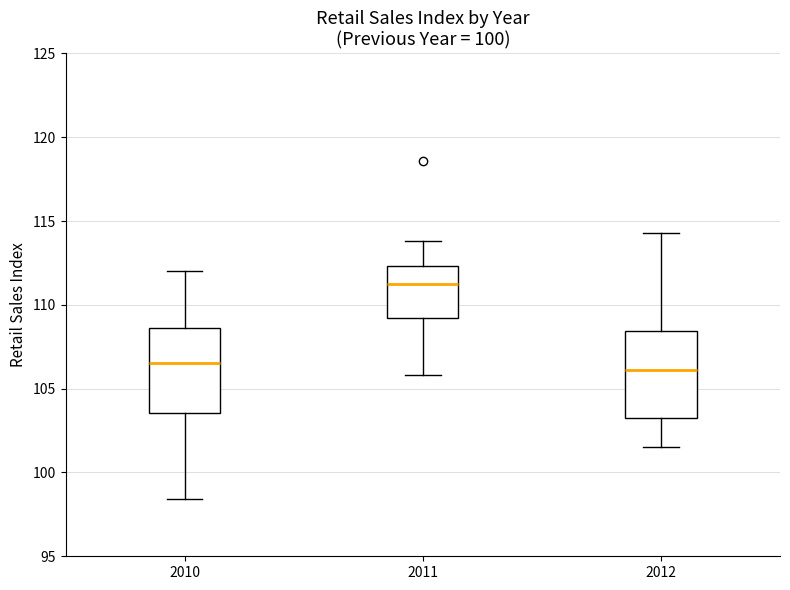

Reading left to right, read every box against the y-axis: the position of its median line, the range the box covers, and the ends of its whiskers. The values are not printed on the chart, so give them approximately, as read against the axis.

2010: median 106.5, box 103.5 to 108.5, whiskers 98.5 to 112.0
2011: median 111.5, box 109.0 to 112.5, whiskers 106.0 to 114.0
2012: median 106.0, box 103.5 to 108.5, whiskers 101.5 to 114.5